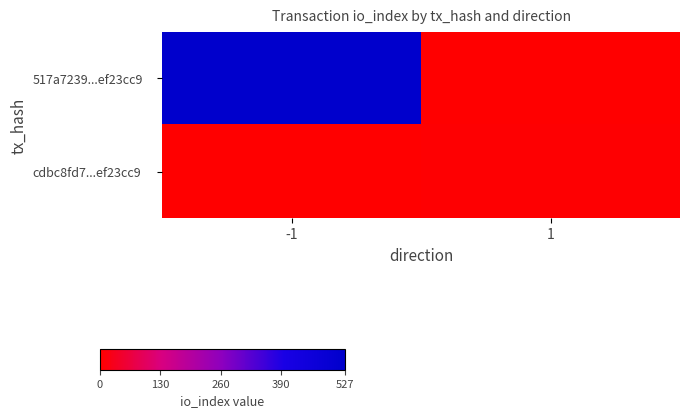

What is the total value across all series at -1?

527